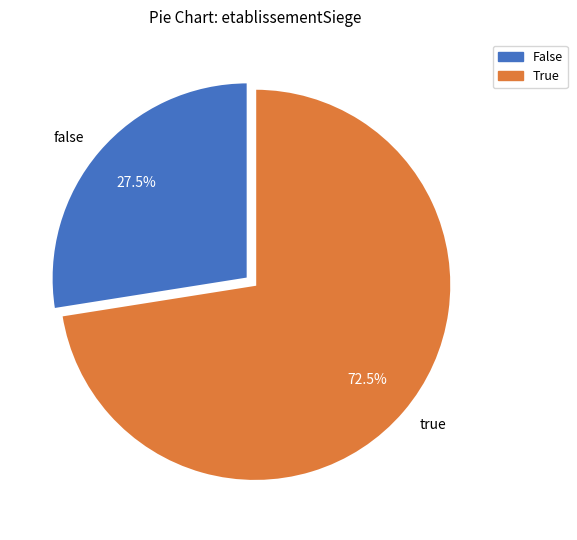

To the nearest percent, what is the combined percentage of true and false?

100%